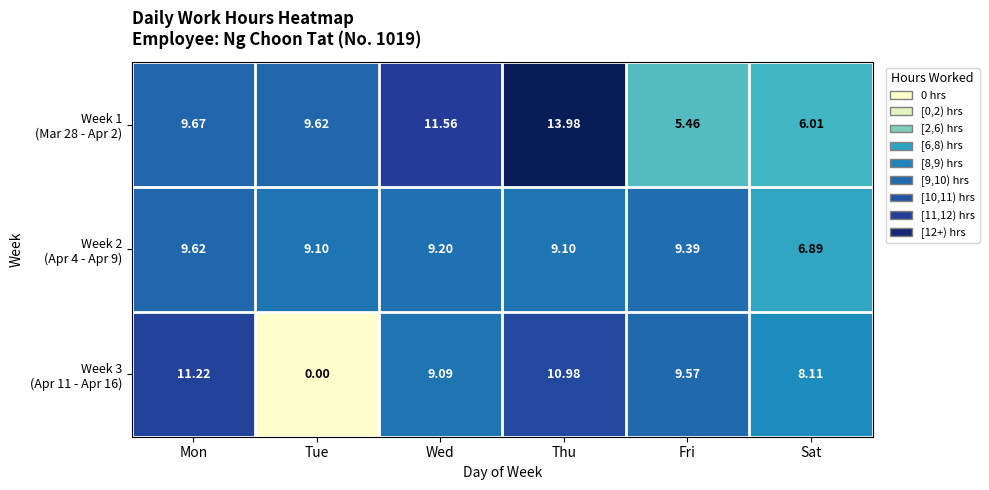

At which category is the sum across all series the highest?

Thu